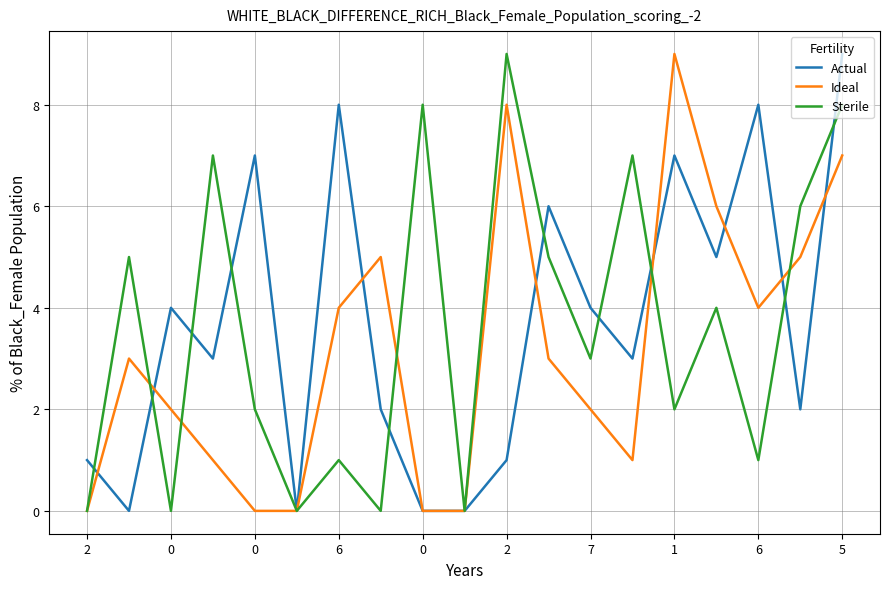

What is the maximum value for Actual?

9